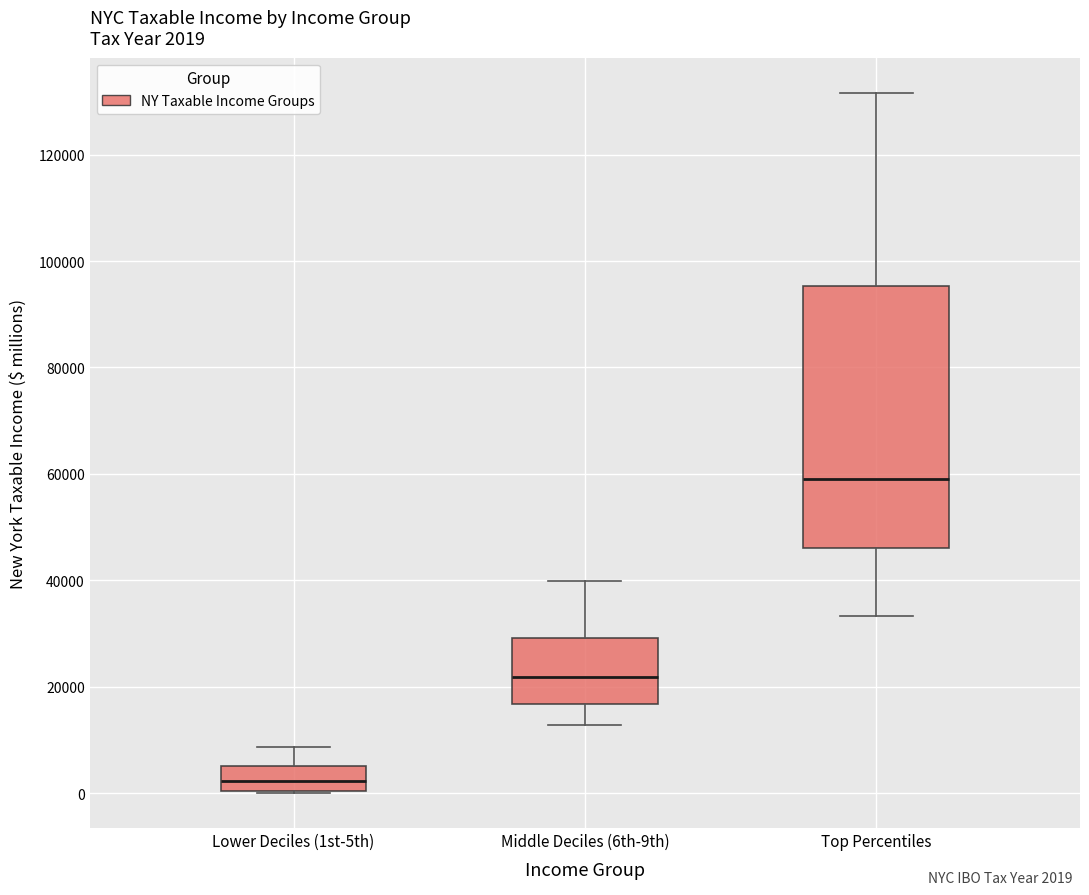

Comparing the boxes themselves (not the whiskers), which one is the tallest?

Top Percentiles